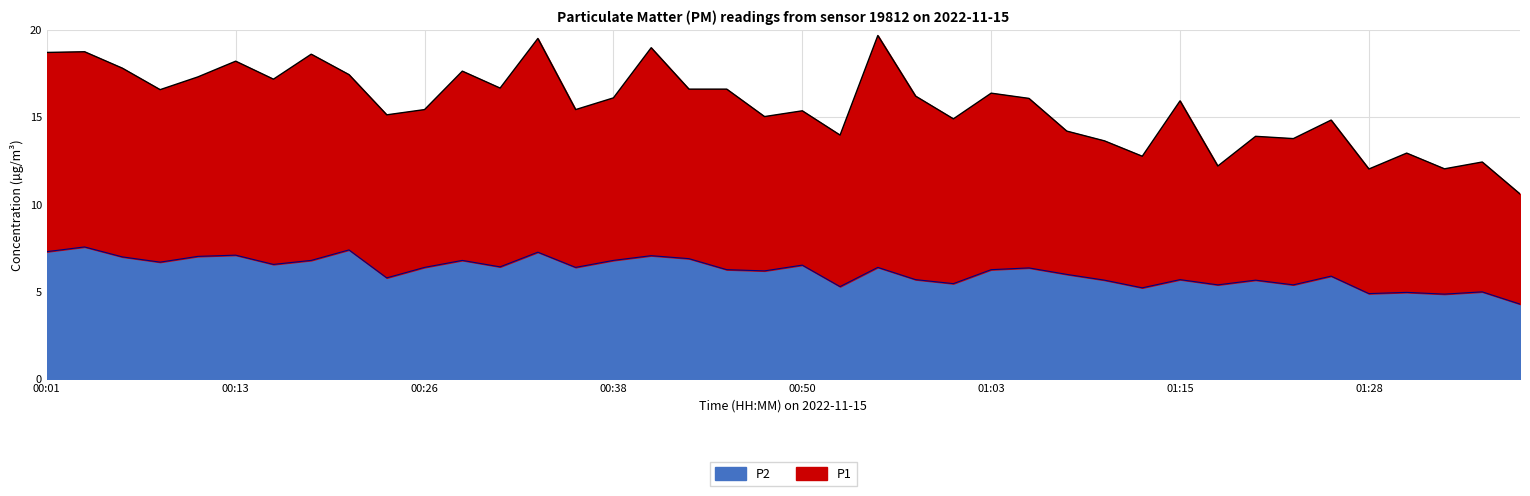

List the labels in order of value, largest first.

00:03, 00:21, 00:01, 00:33, 00:13, 00:40, 00:11, 00:06, 00:43, 00:18, 00:28, 00:38, 00:08, 00:16, 00:50, 00:30, 00:26, 00:35, 00:55, 01:05, 00:45, 01:03, 00:48, 01:08, 01:25, 00:23, 00:58, 01:15, 01:10, 01:20, 01:00, 01:18, 01:23, 00:53, 01:13, 01:35, 01:30, 01:28, 01:33, 01:38